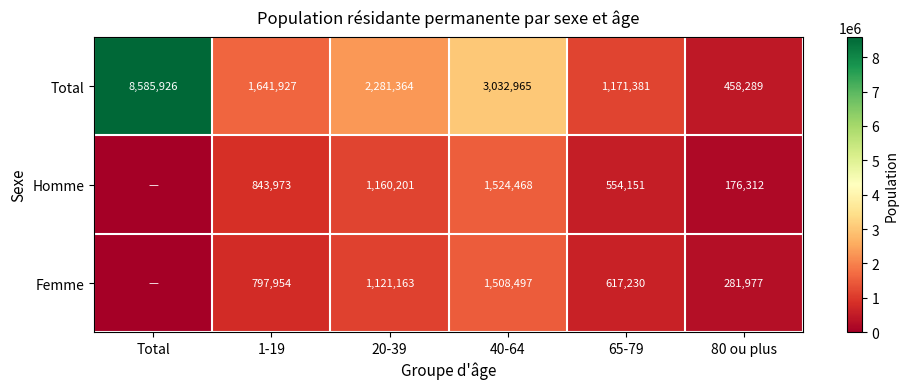

Is it true that Total equals 458289 at 80 ou plus?

True